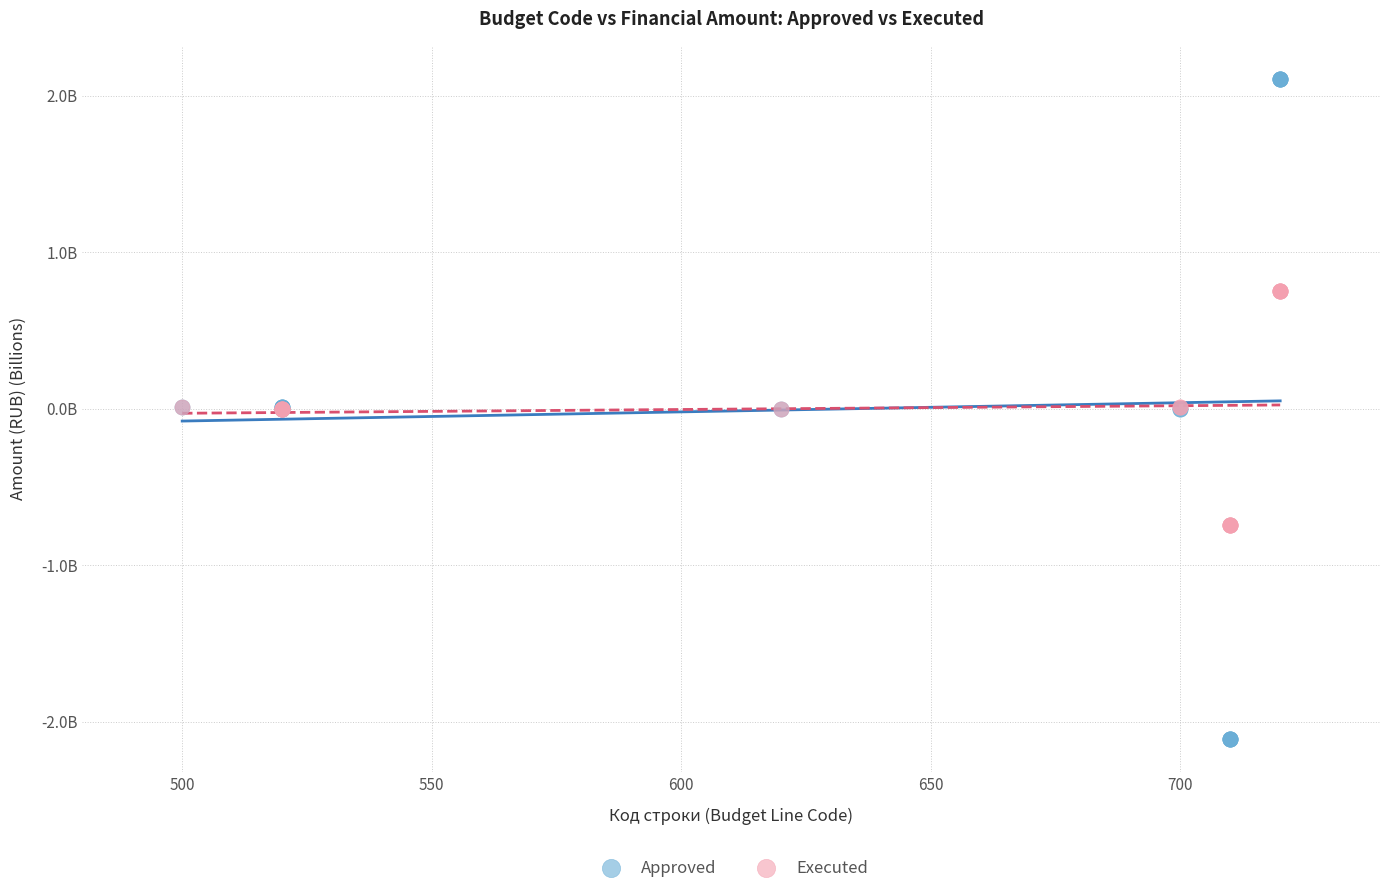

Which series reaches the maximum Y coordinate?

Approved